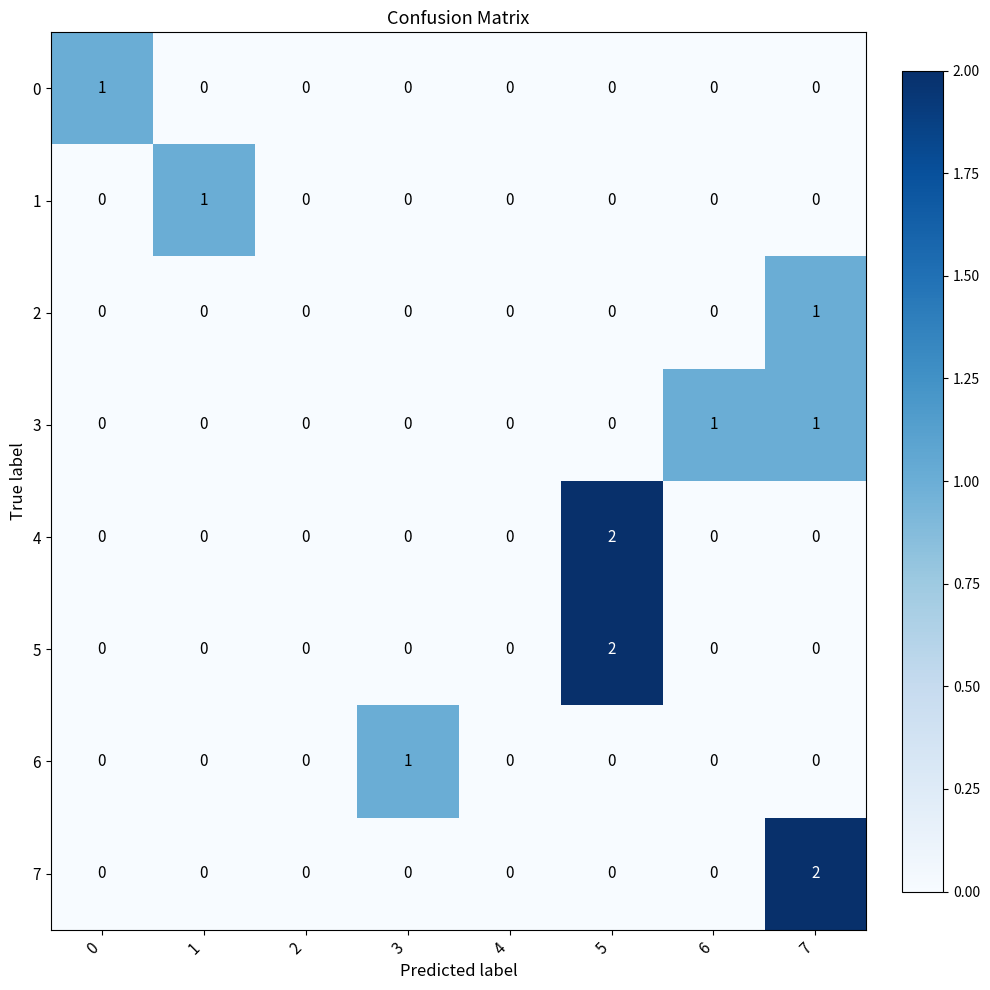

What is the difference between the highest and lowest values at 3?

1